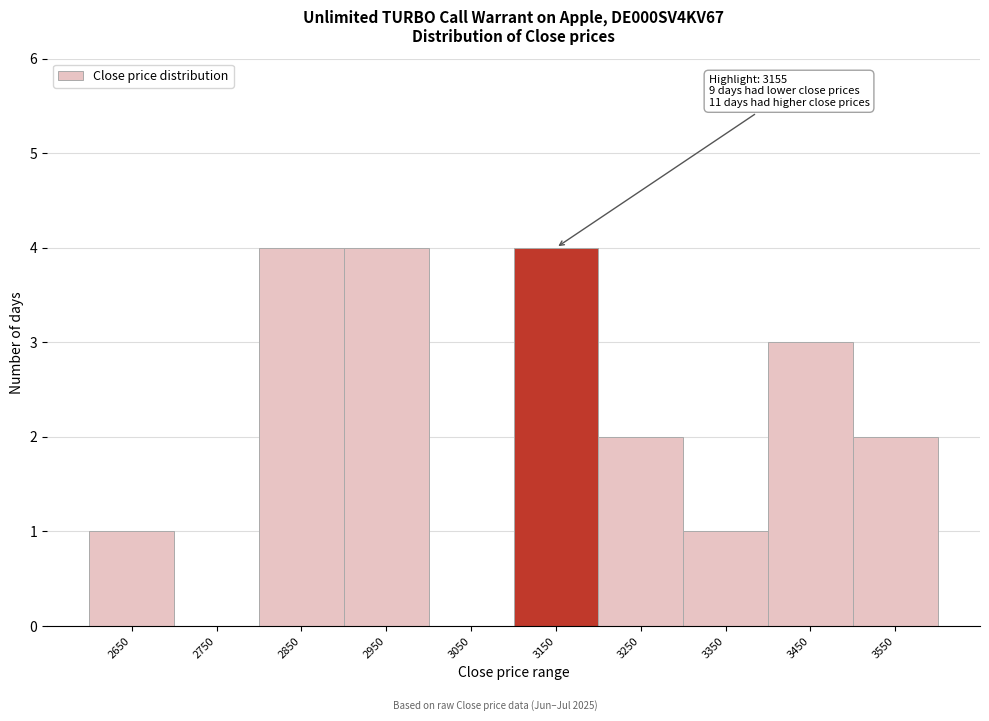

Reading left to right, transcribe all the data shown in this chart.

2650=1	2750=0	2850=4	2950=4	3050=0	3150=4	3250=2	3350=1	3450=3	3550=2